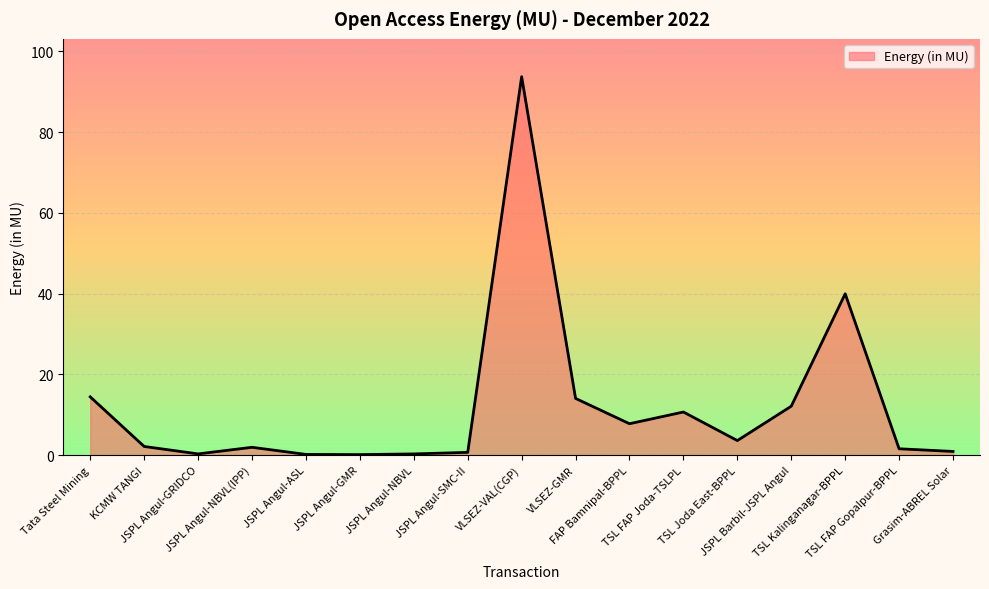

What is the change in value from JSPL Angul-ASL to JSPL Angul-SMC-II?

+0.5